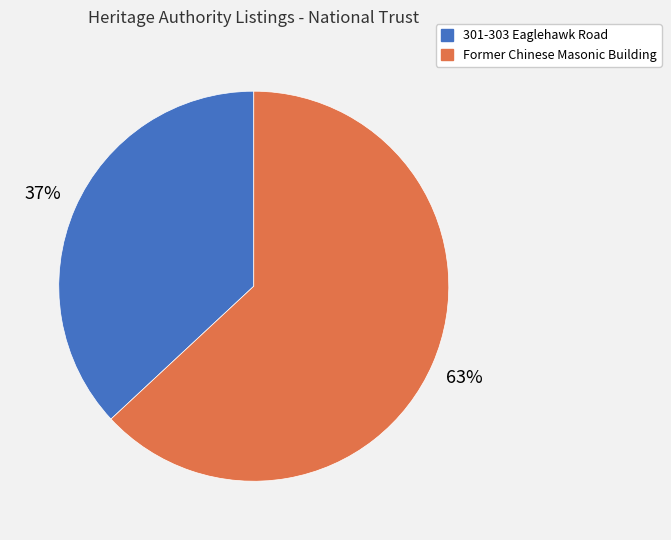

To the nearest percent, what is the difference between the largest and smallest slice percentages?

26%